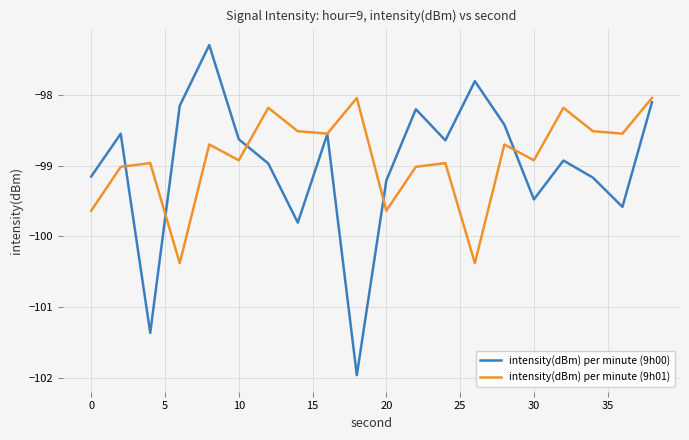

Count the number of categories in the chart.

20